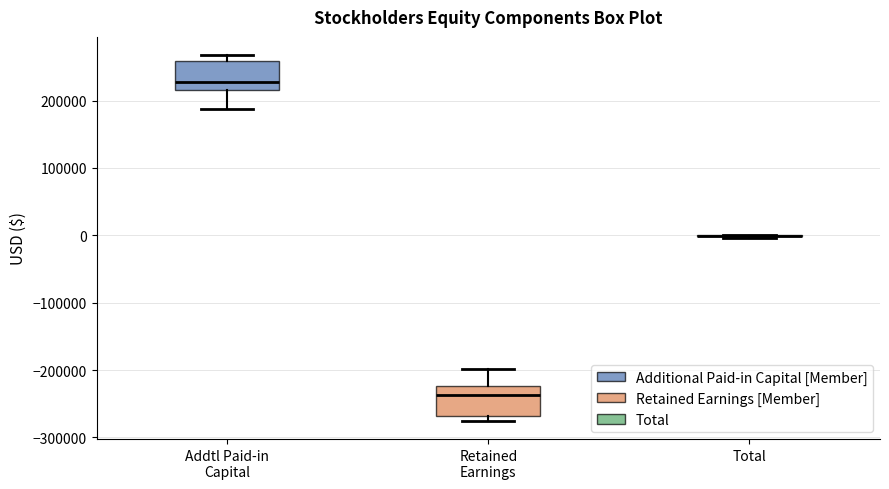

Reading left to right, transcribe this box plot: for each box, give where its median line is, the range the box spans, and where its two whiskers end, as read against the y-axis. The values are not printed on the chart, so give them approximately, as read against the axis.

Addtl Paid-in Capital: median 230000, box 220000 to 260000, whiskers 190000 to 270000
Retained Earnings: median -240000, box -270000 to -220000, whiskers -280000 to -200000
Total: box collapsed to a line at 0, whiskers 0 to 0